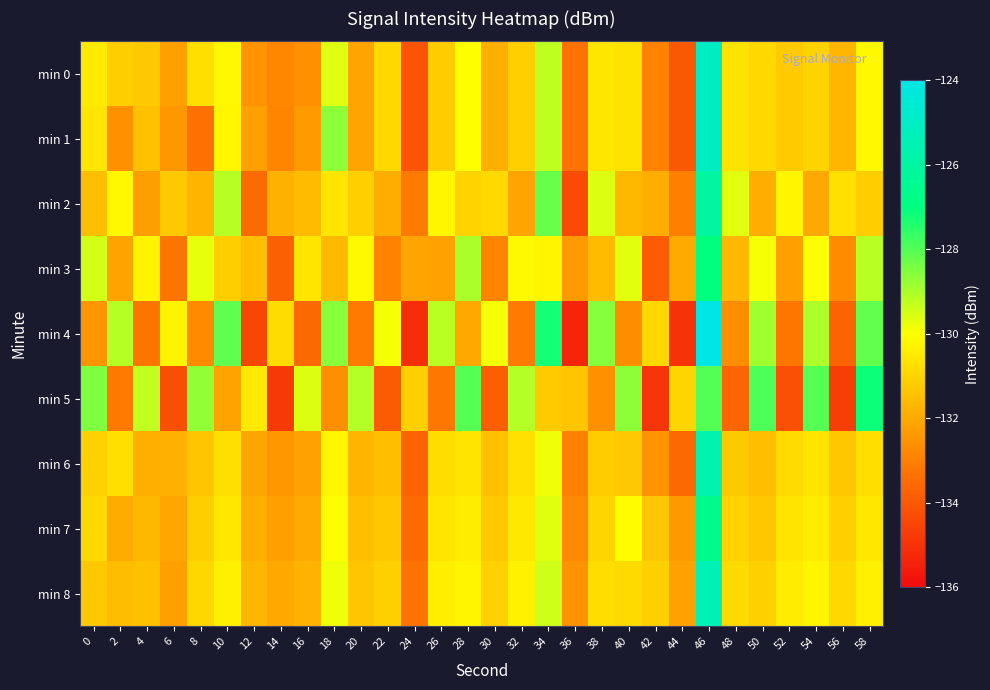

What is the minimum value shown in the chart?

-135.3